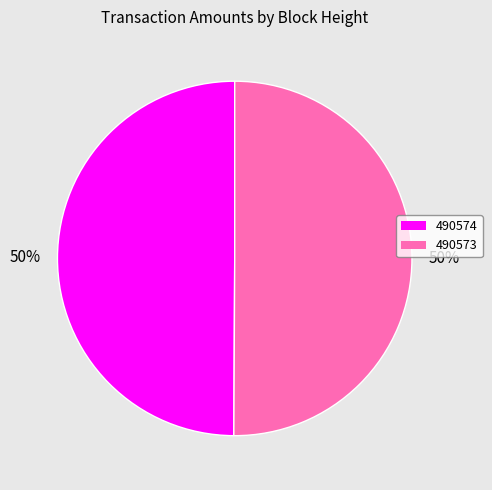

True or false: 490573 accounts for 40% of the total.

False